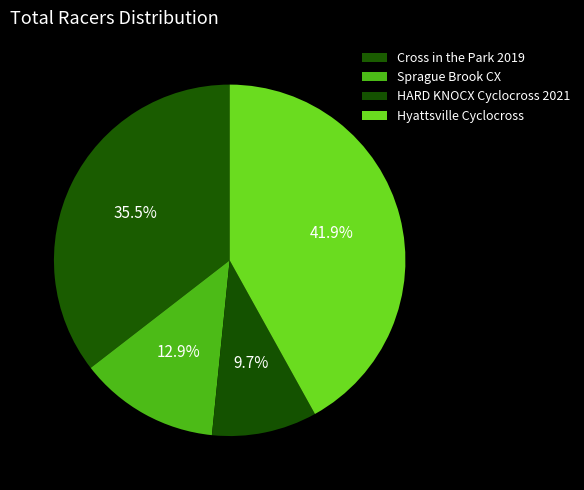

How much of the chart is everything except HARD KNOCX Cyclocross 2021?

90.3%